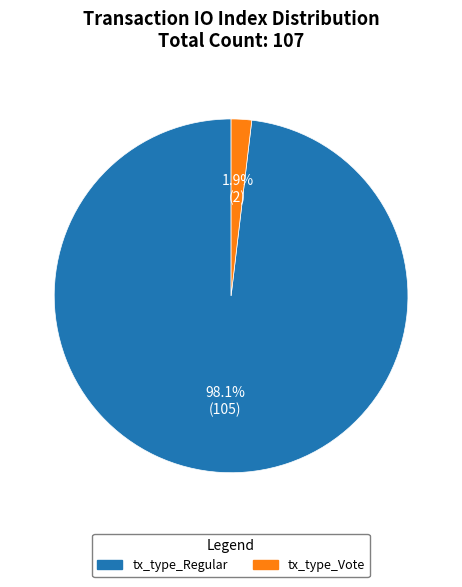

Which has a higher value, tx_type_Vote or tx_type_Regular?

tx_type_Regular